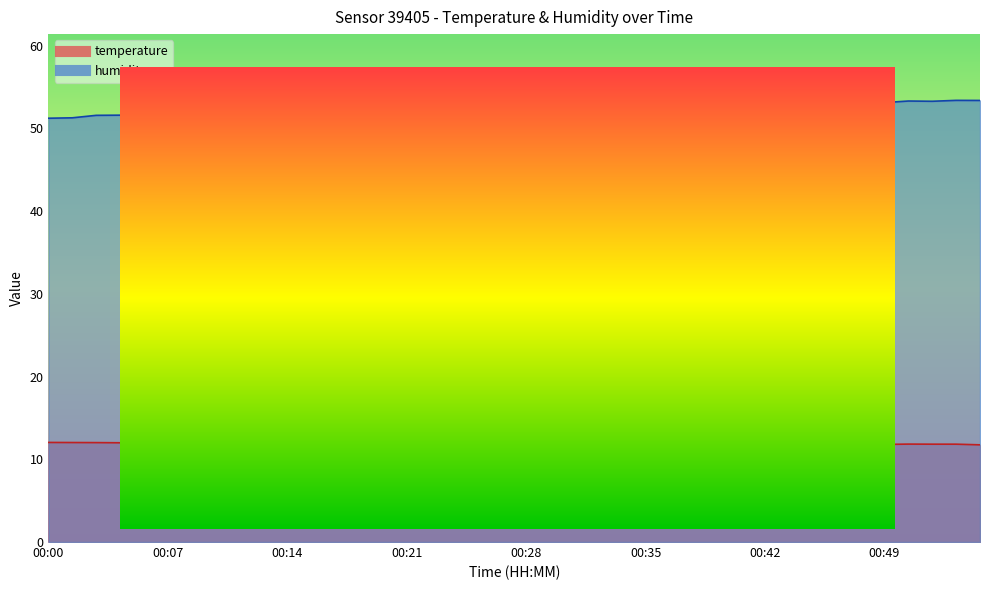

What is the total value across all series at 00:34?

64.6